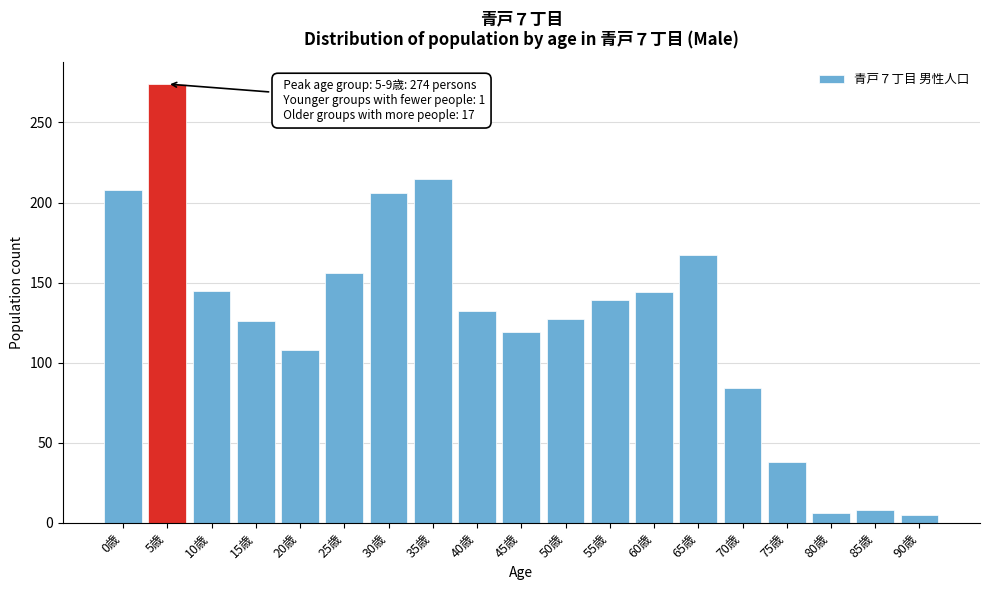

At which category does the chart reach its peak across all series?

5歳